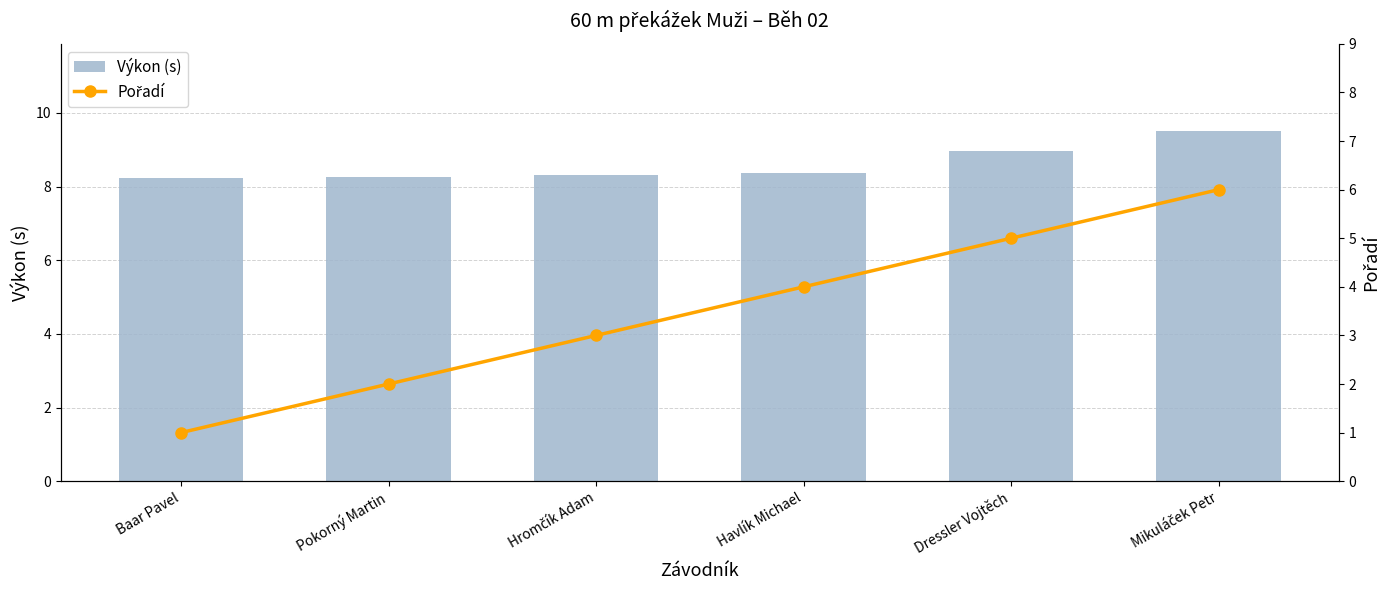

What is the value of the Pořadí bar at the 2nd from the left?

2.0